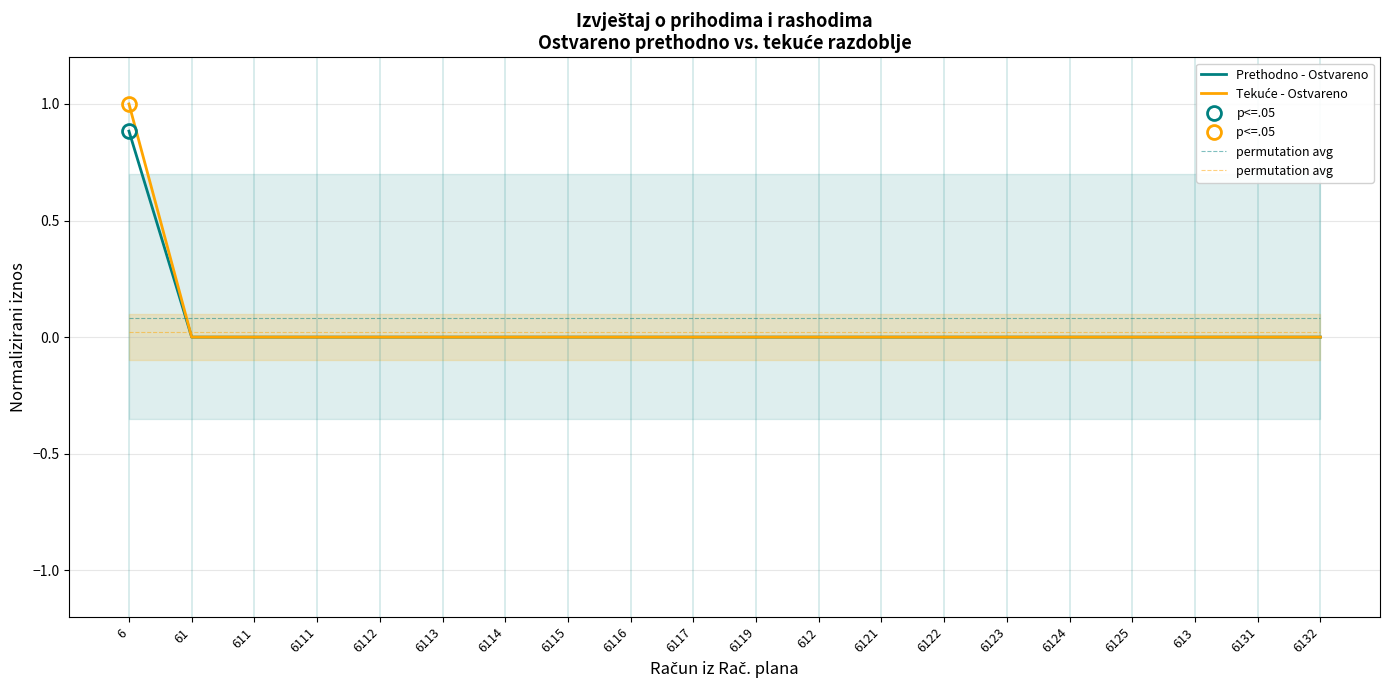

What are all the series names shown in the legend?

Prethodno - Ostvareno, Tekuće - Ostvareno